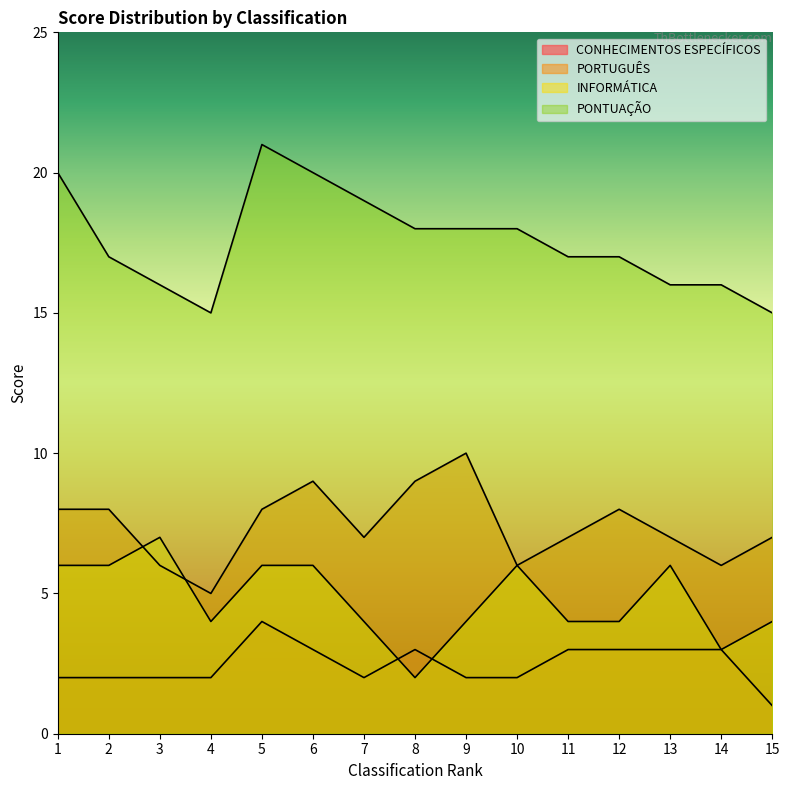

Which label corresponds to the smallest value in the chart?

15